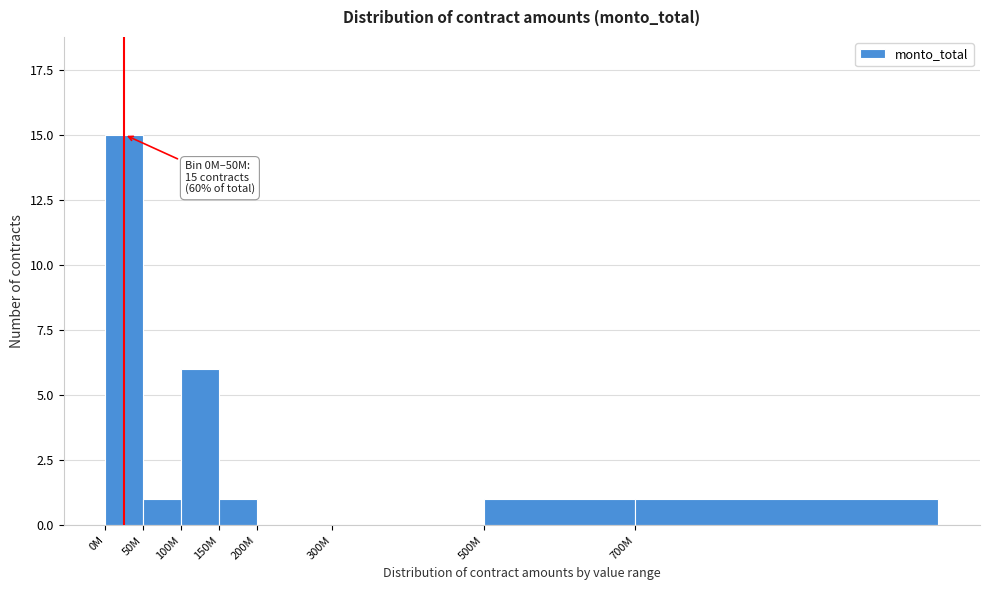

Reading right to left, list all the values displayed in this chart.

700M=1	500M=1	300M=0	200M=0	150M=1	100M=6	50M=1	0M=15